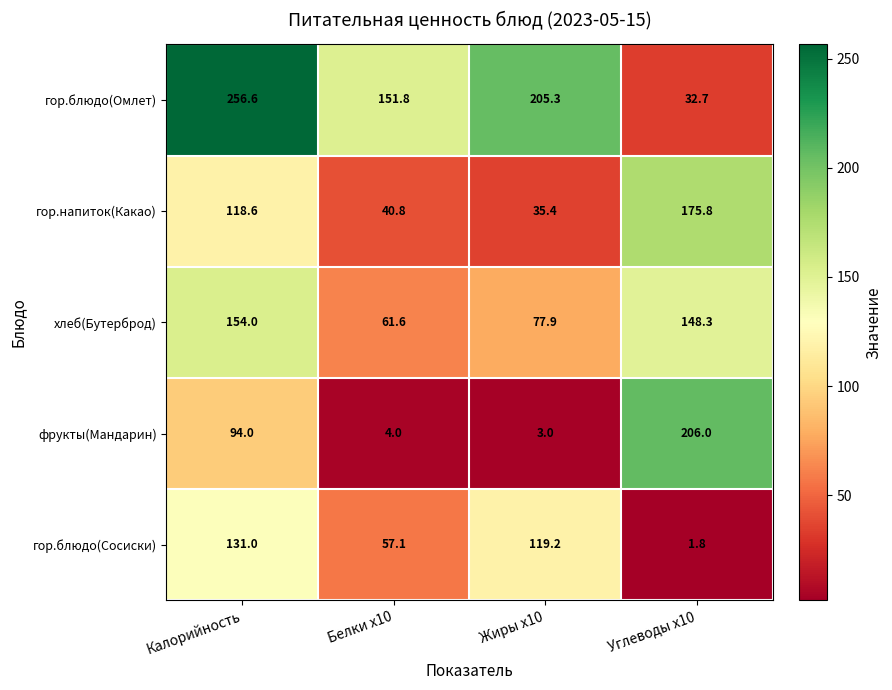

Which series has the largest total across all categories?

гор.блюдо(Омлет)